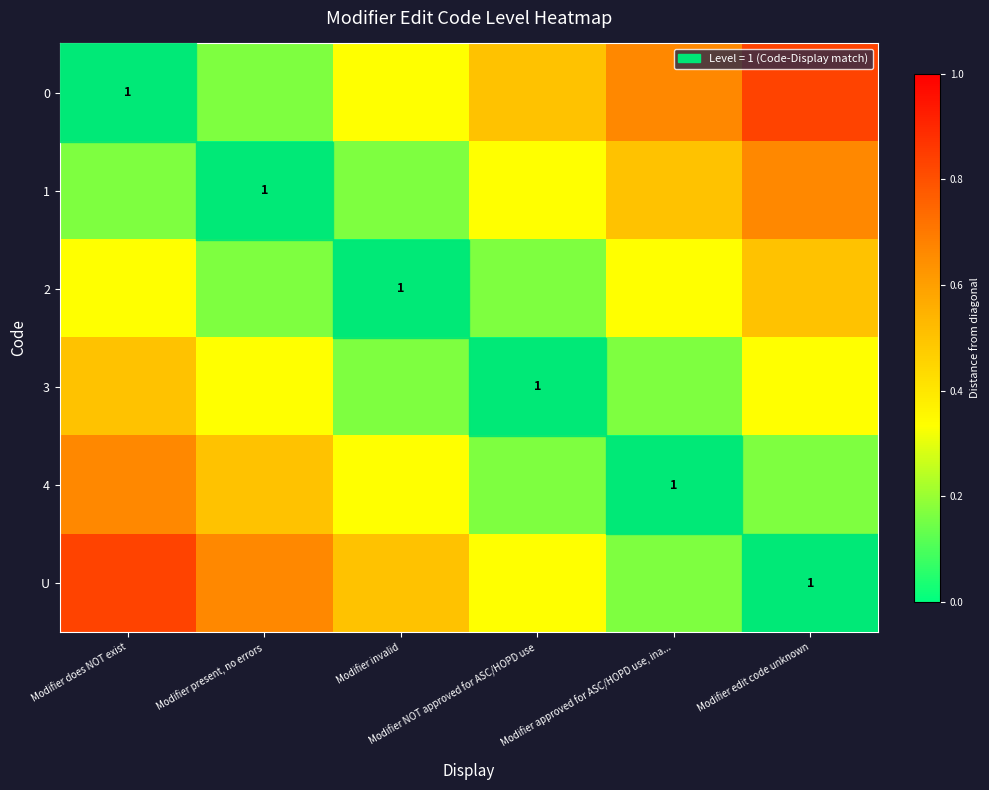

What is the maximum value shown in the chart?

0.8